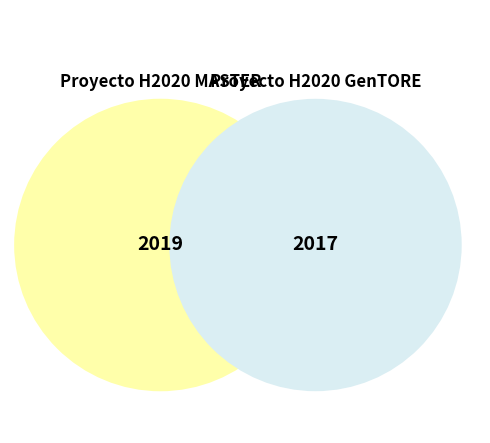

To the nearest percent, what is the average slice percentage?

50%